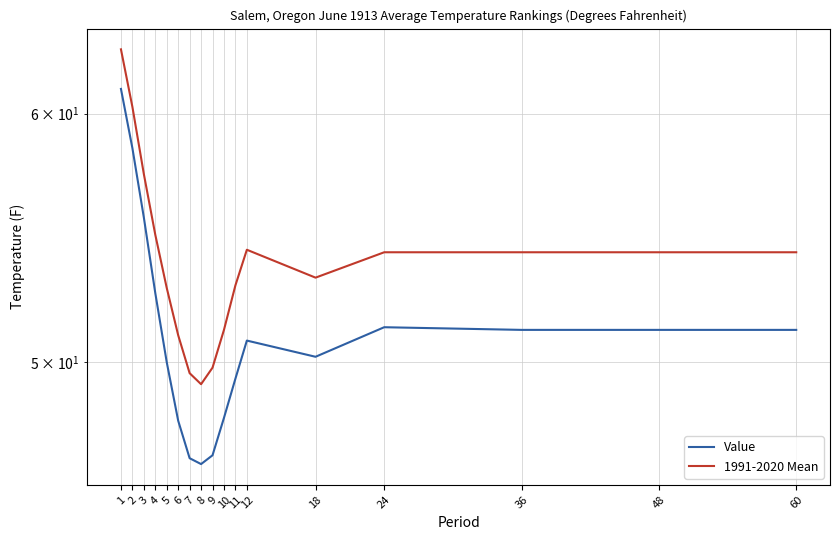

What is the difference between the maximum and minimum values in the Value series?

14.7